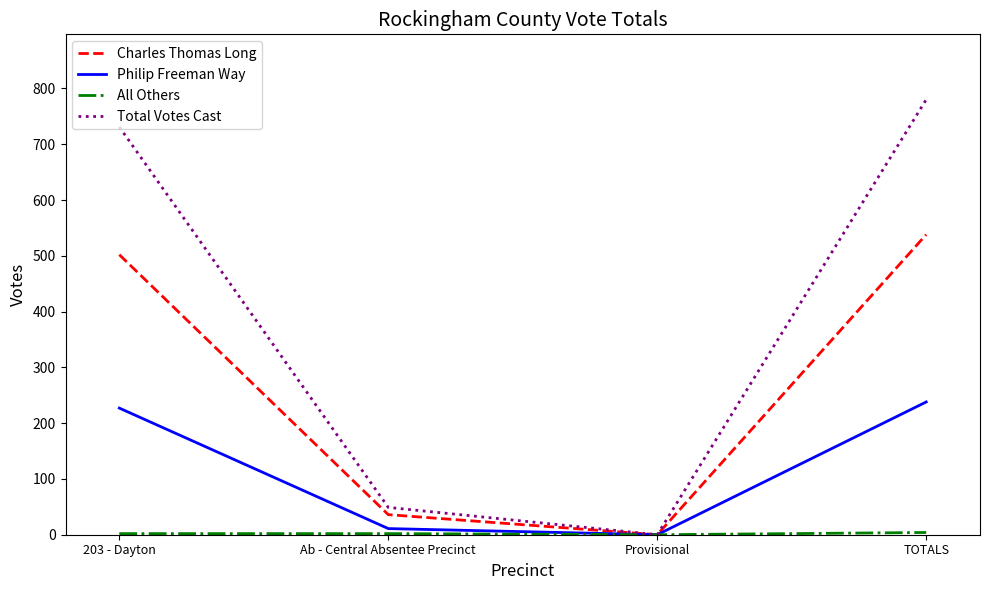

Between 203 - Dayton and Ab - Central Absentee Precinct, which series saw the biggest shift?

Total Votes Cast